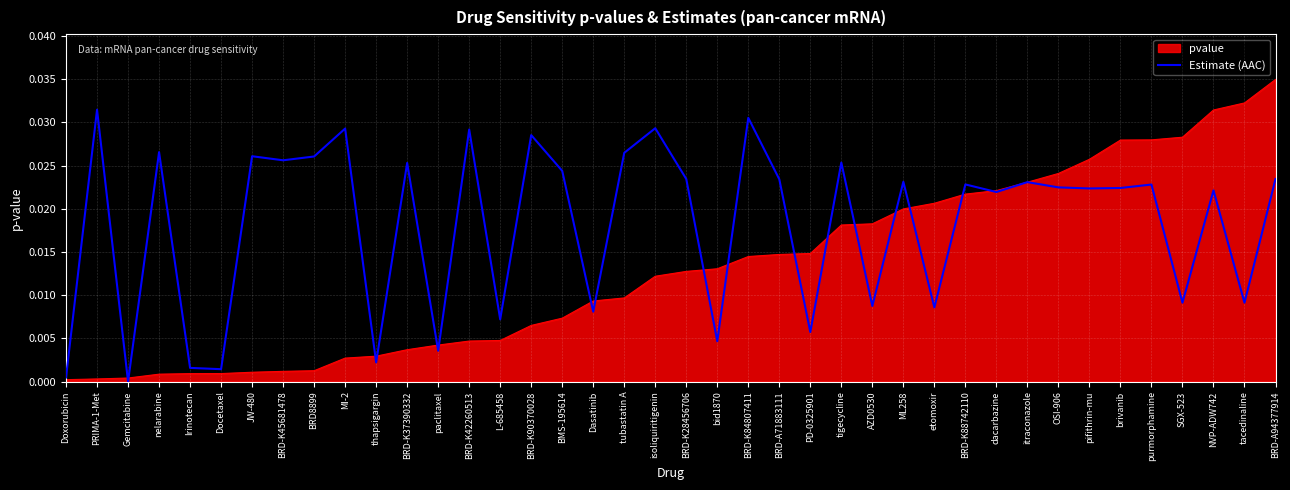

The pvalue series shows 0.0 at BRD-K90370028. True or false?

True